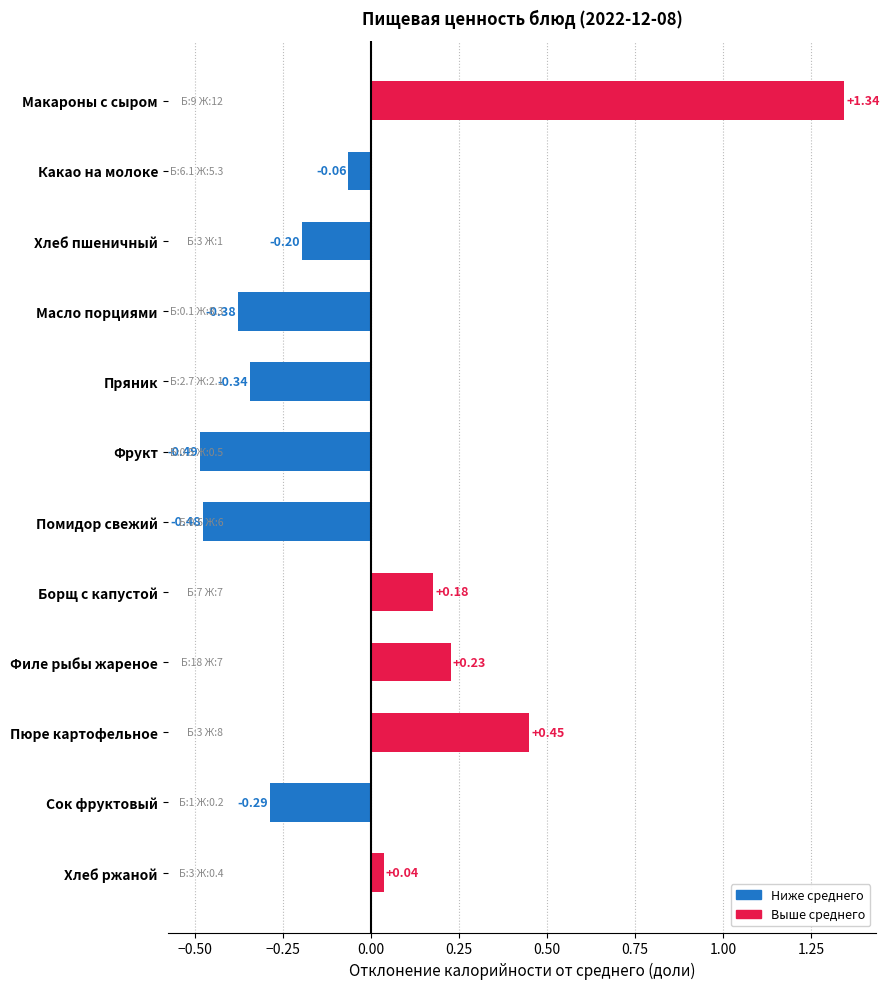

At which label is the value closest to 0?

Хлеб ржаной